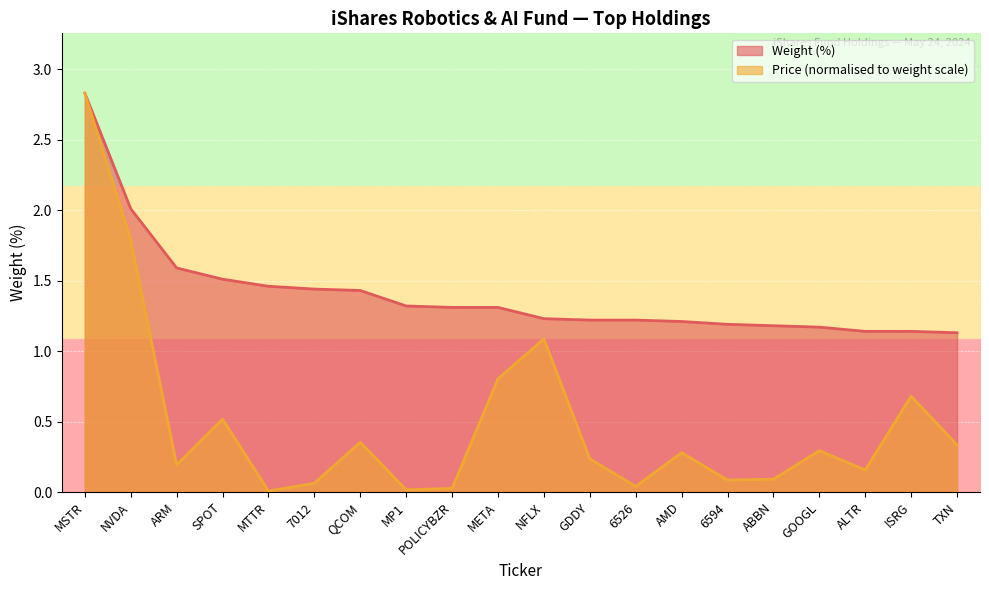

Is the value of Weight (%) at 7012 greater than the value of Price at META?

Yes